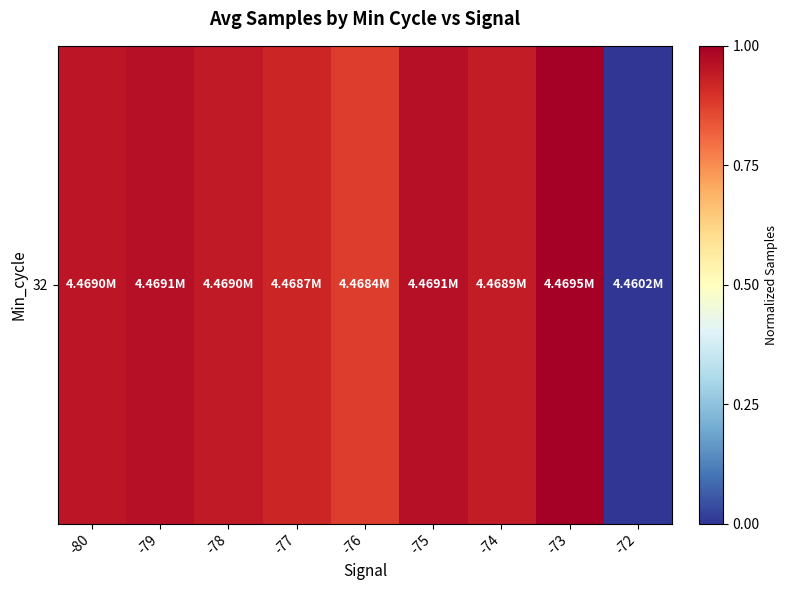

True or false: the data shows 1.0 at -79.

True